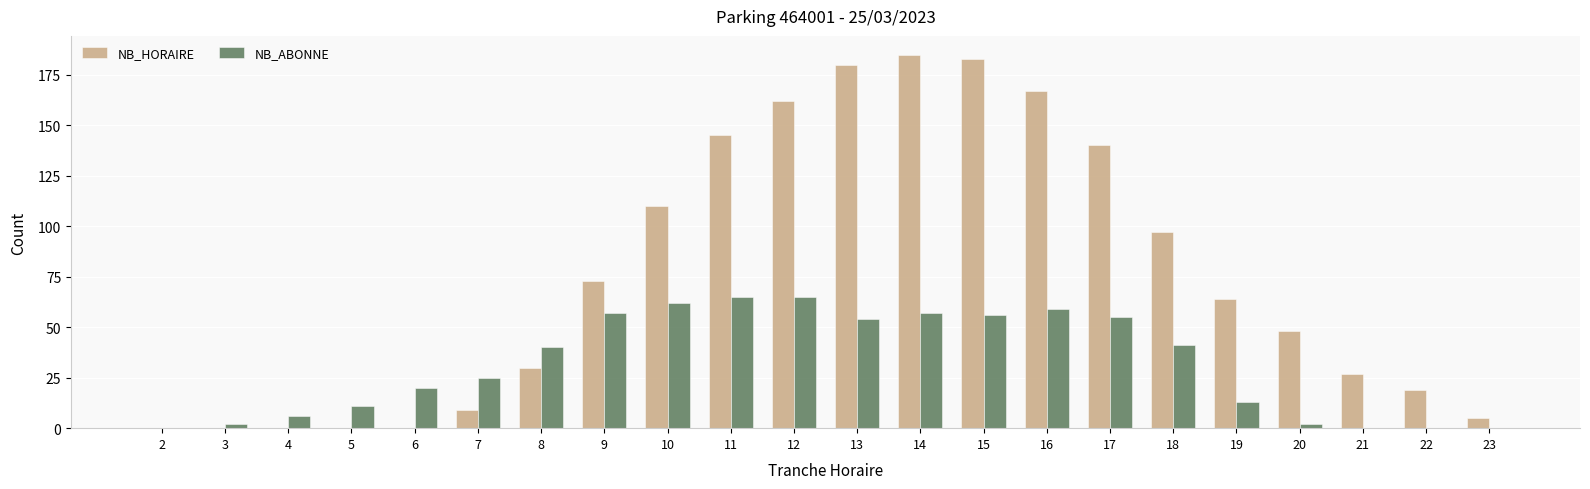

Which series has the largest total across all categories?

NB_HORAIRE